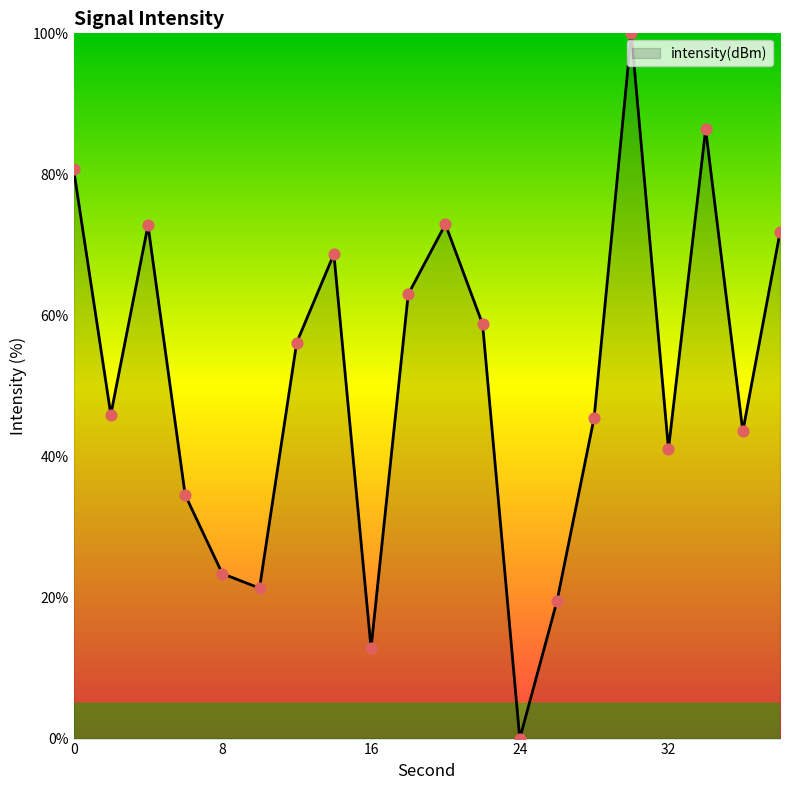

What is the difference between the maximum and minimum values?

100.0